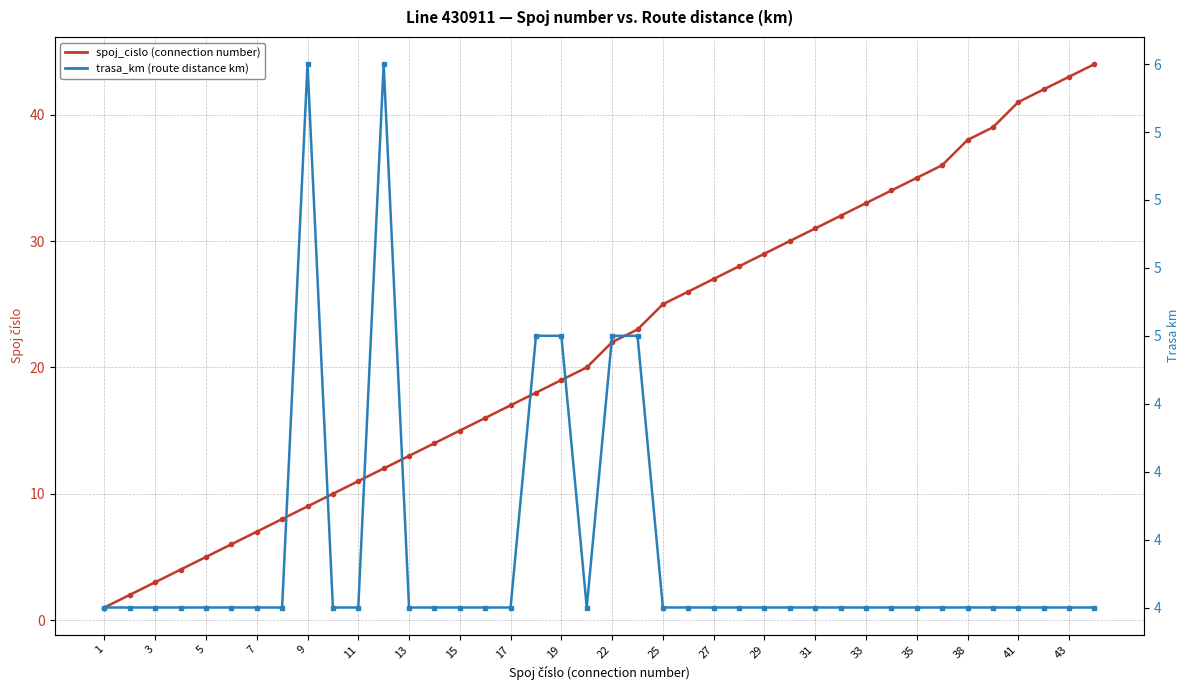

Is it true that trasa_km equals 2 at 25?

False